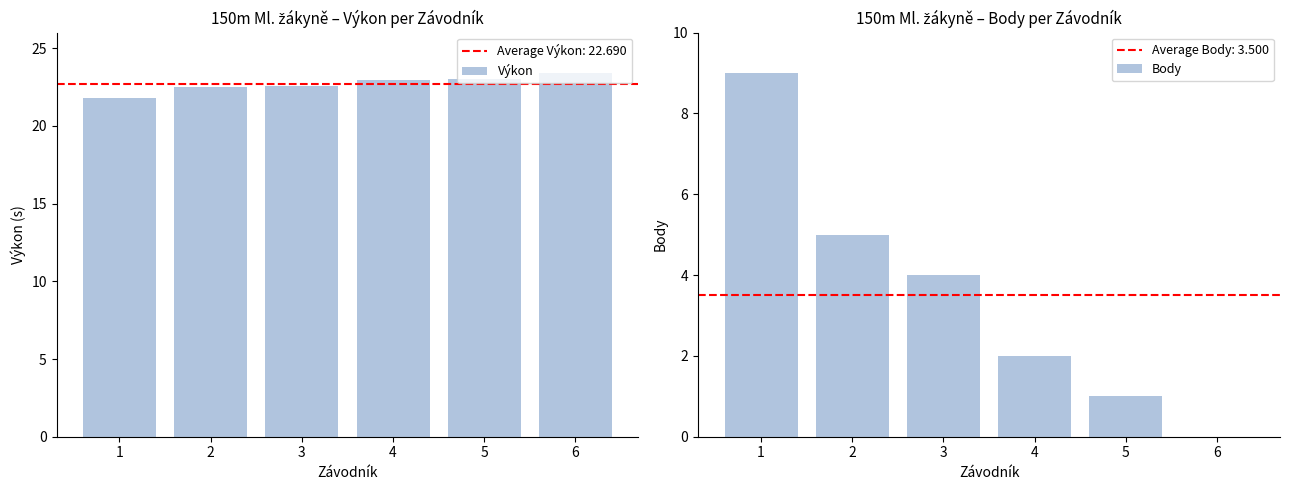

Is the value of Výkon at 4 greater than the value of Body at 2?

Yes